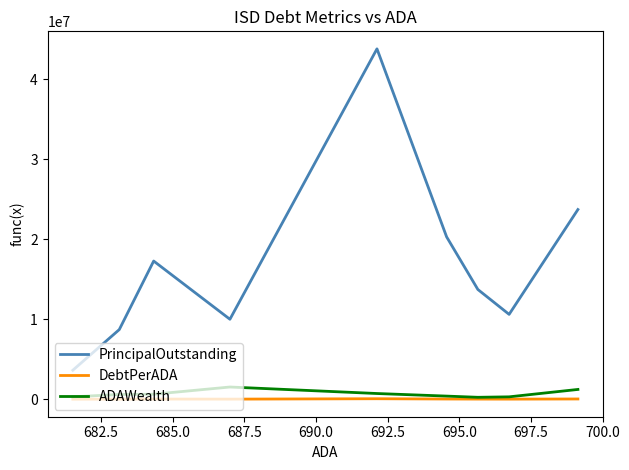

How many data points does each series have?

9